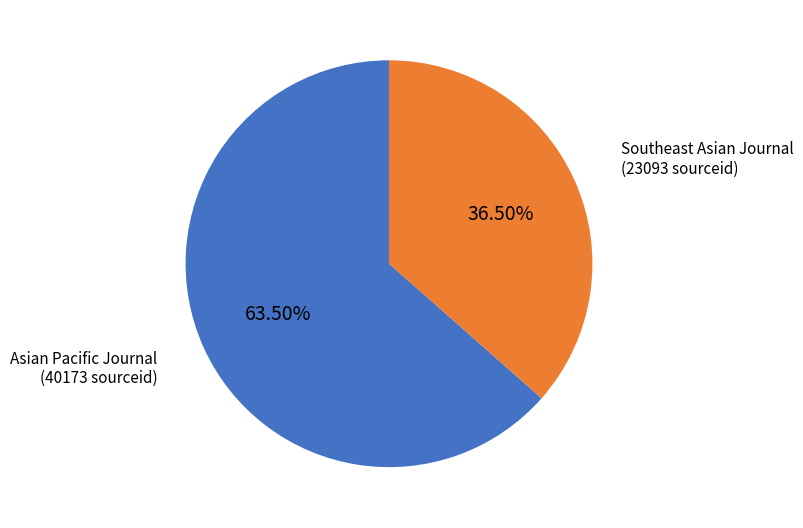

Is there any slice that represents more than half of the pie?

Yes